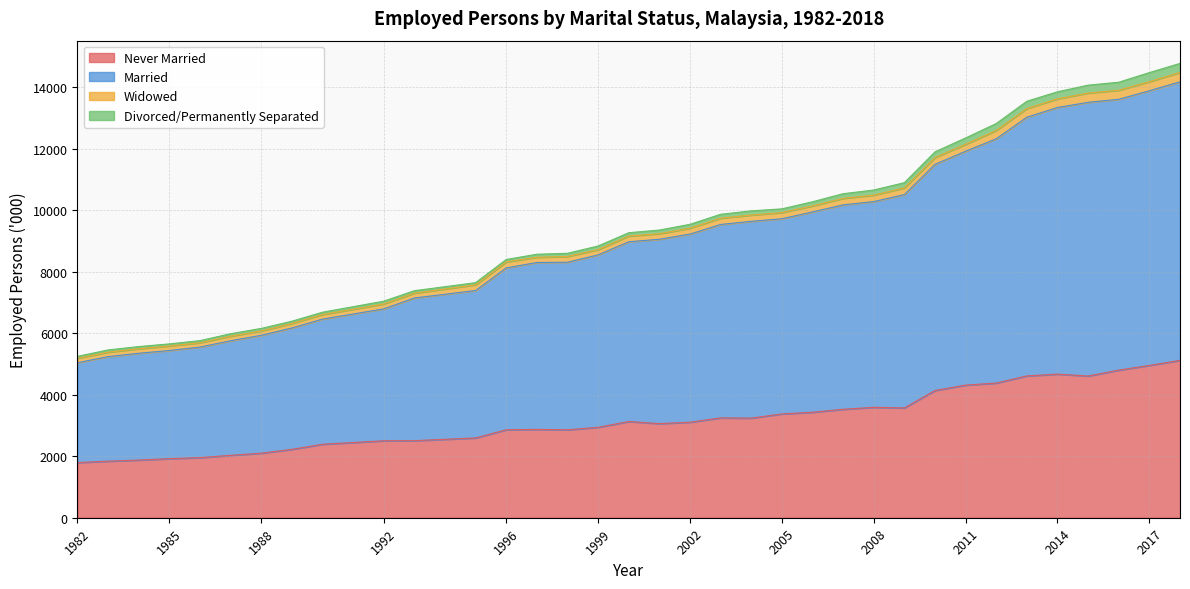

Which series has the widest spread of values?

Married